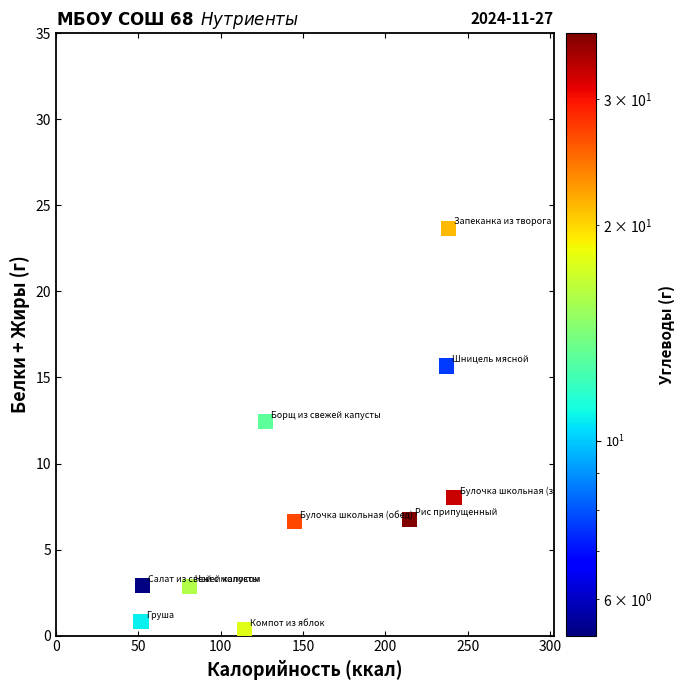

What is the range of X values (max minus min)?

190.0